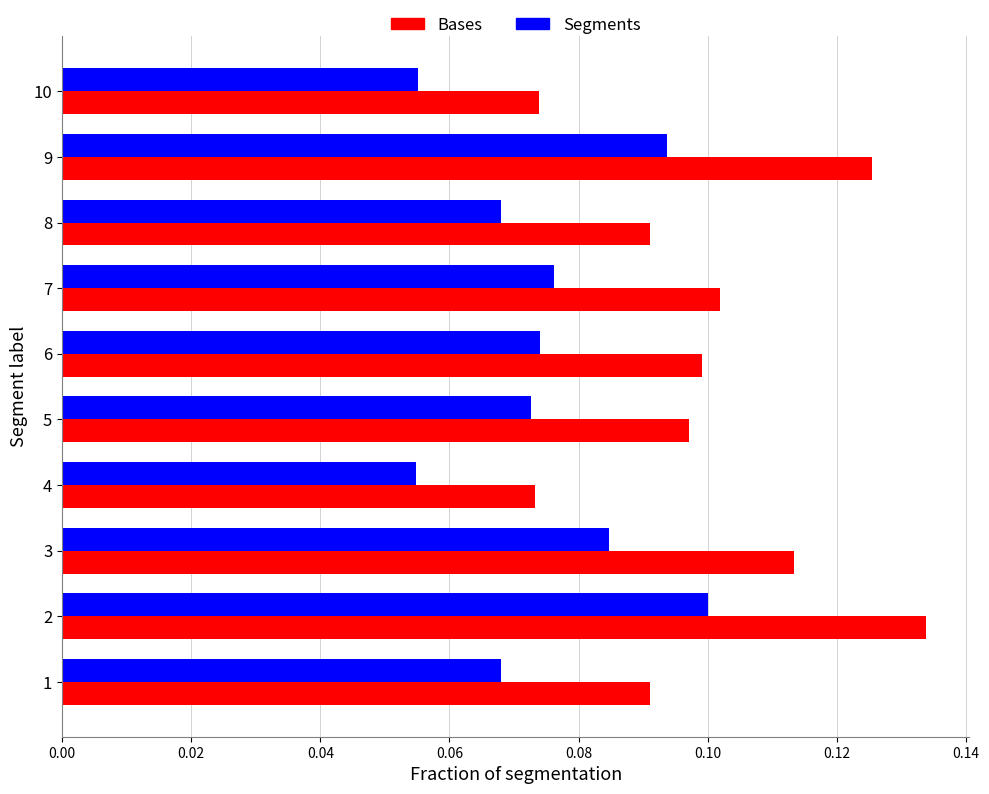

Which series changed the most between 3 and 5?

Bases